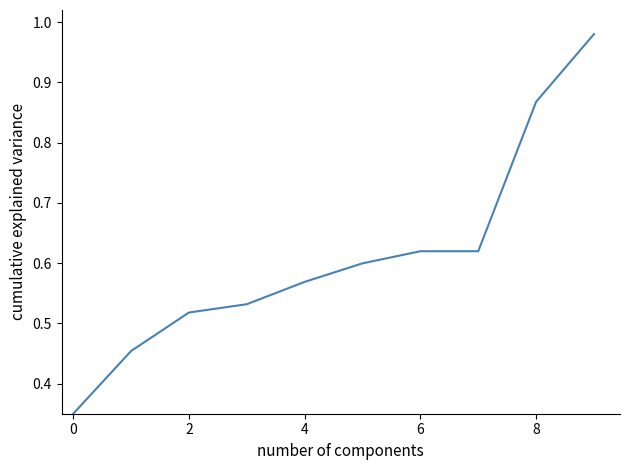

What is the label of the 9th point from the left?

8